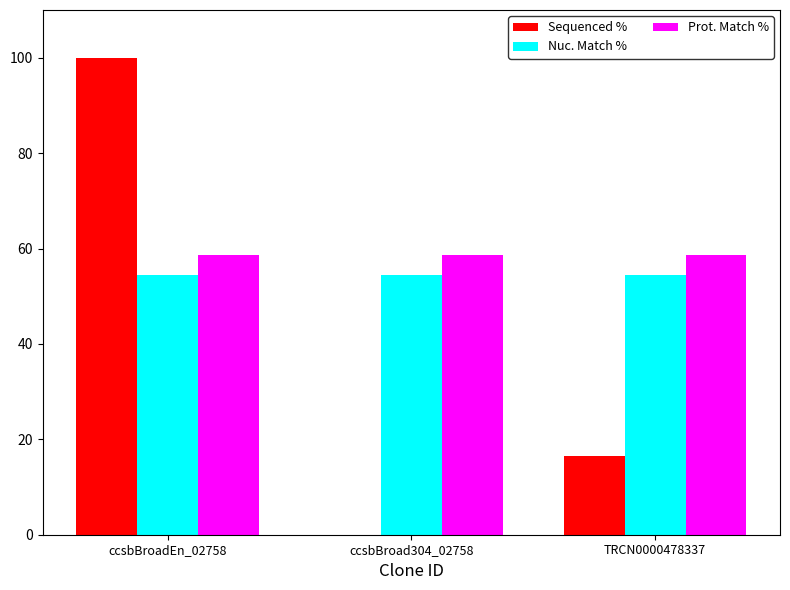

Which series changed the most between ccsbBroadEn_02758 and ccsbBroad304_02758?

Sequenced %